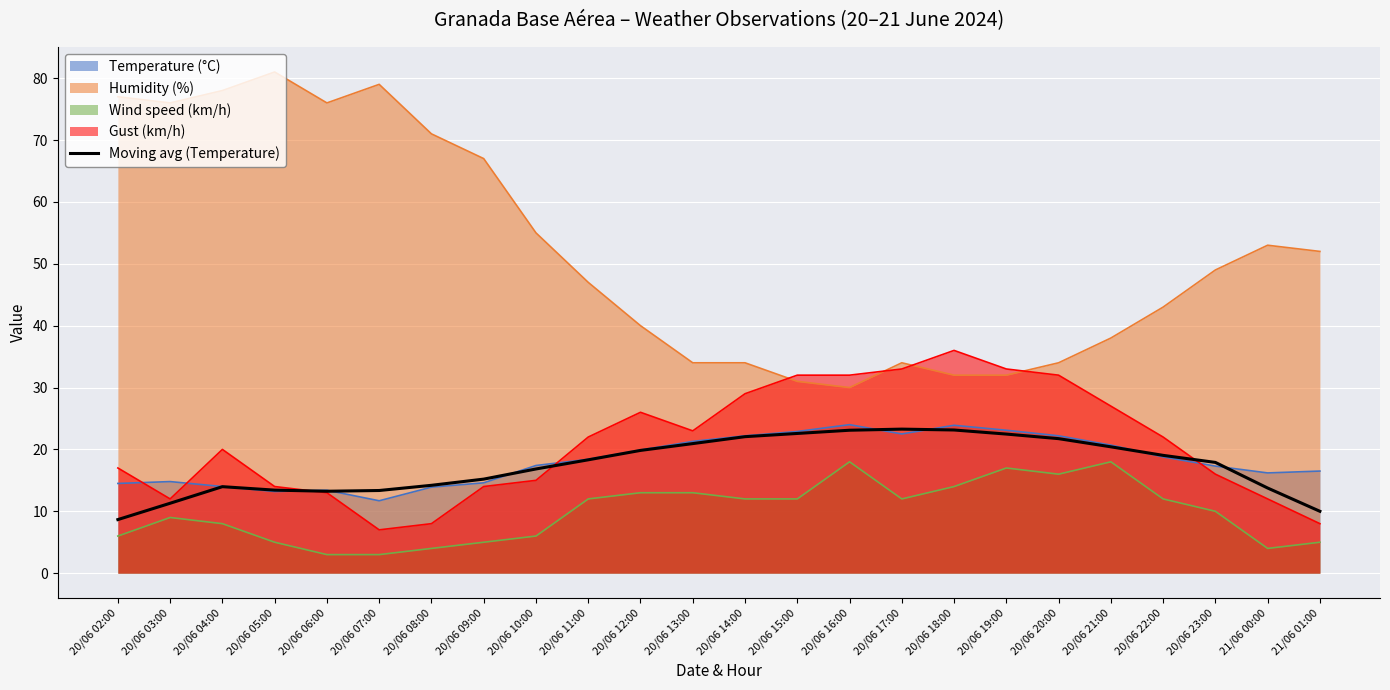

How many values are below 18?

12